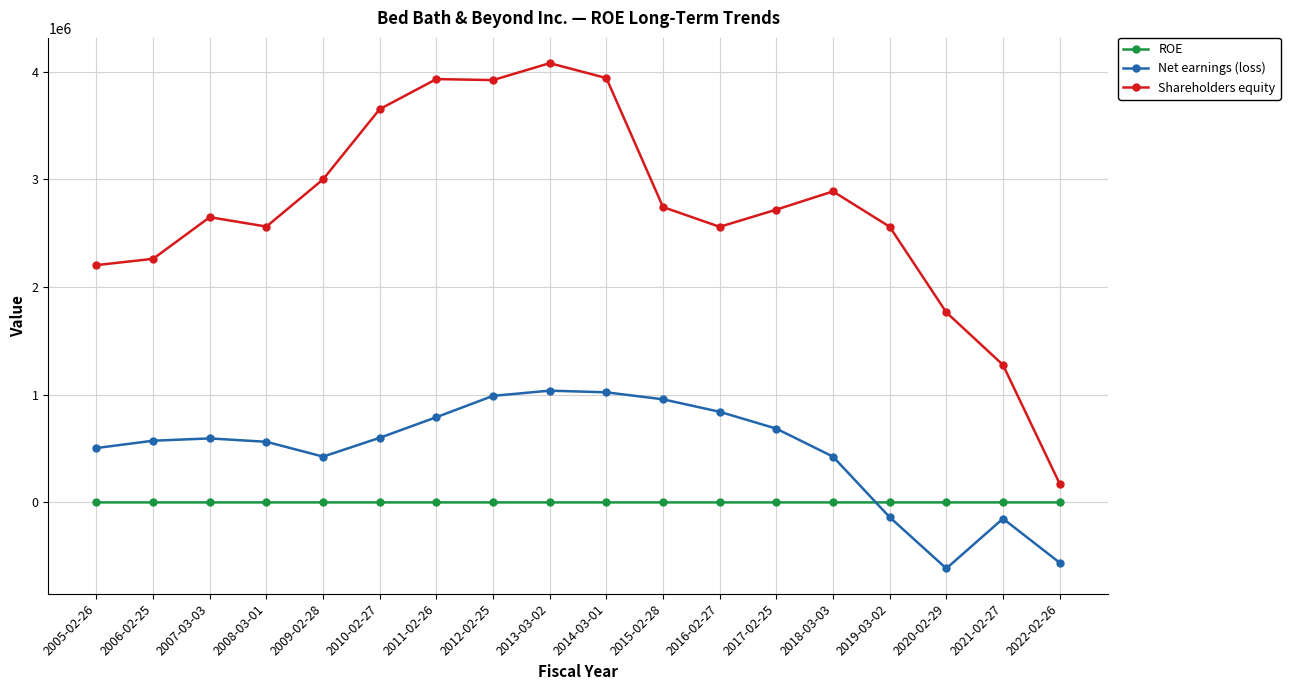

Where do ROE and Net earnings (loss) first cross each other?

2018-03-03 and 2019-03-02